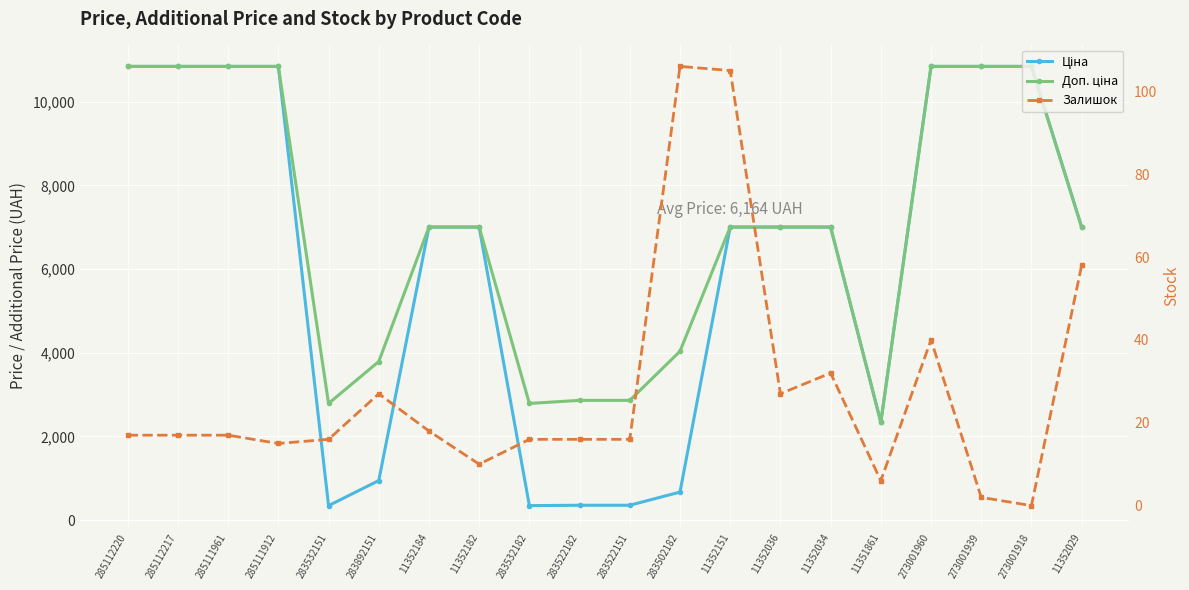

Read the Доп. ціна value at 11351861.

2340.0